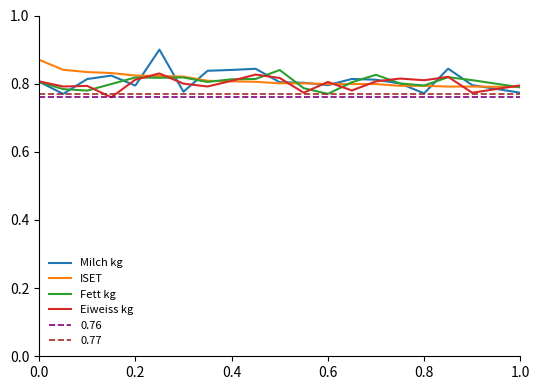

The value of ISET at 1.0 is 1.4. True or false?

False